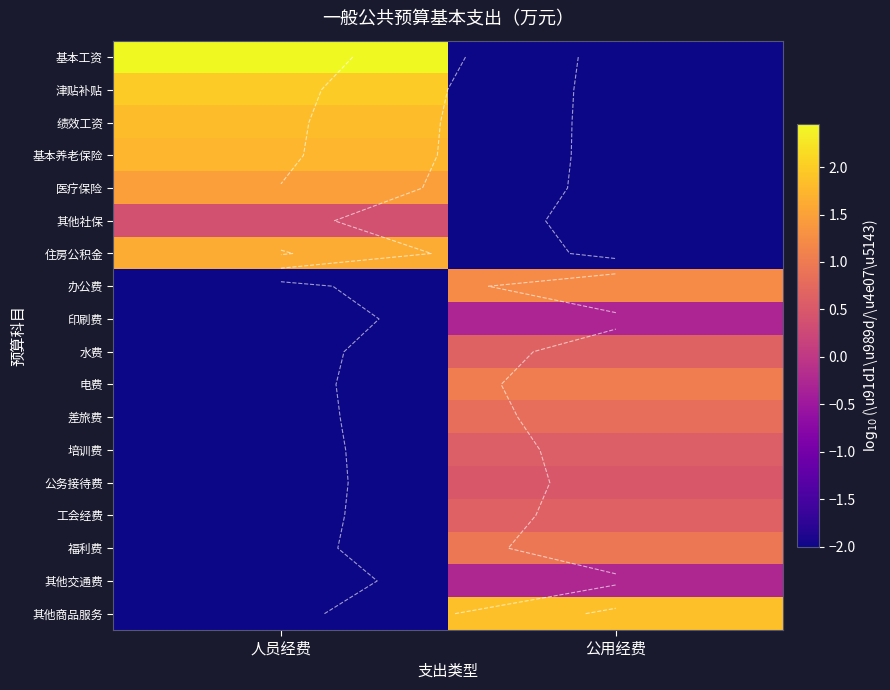

True or false: 差旅费 has a value of -1.4 at 人员经费.

False